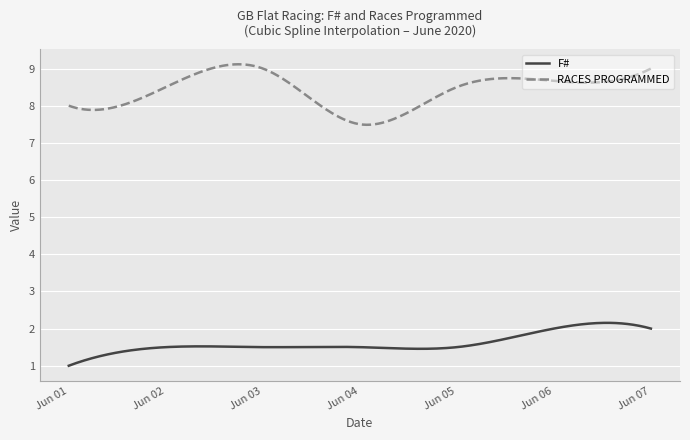

How many lines are shown in the chart?

2